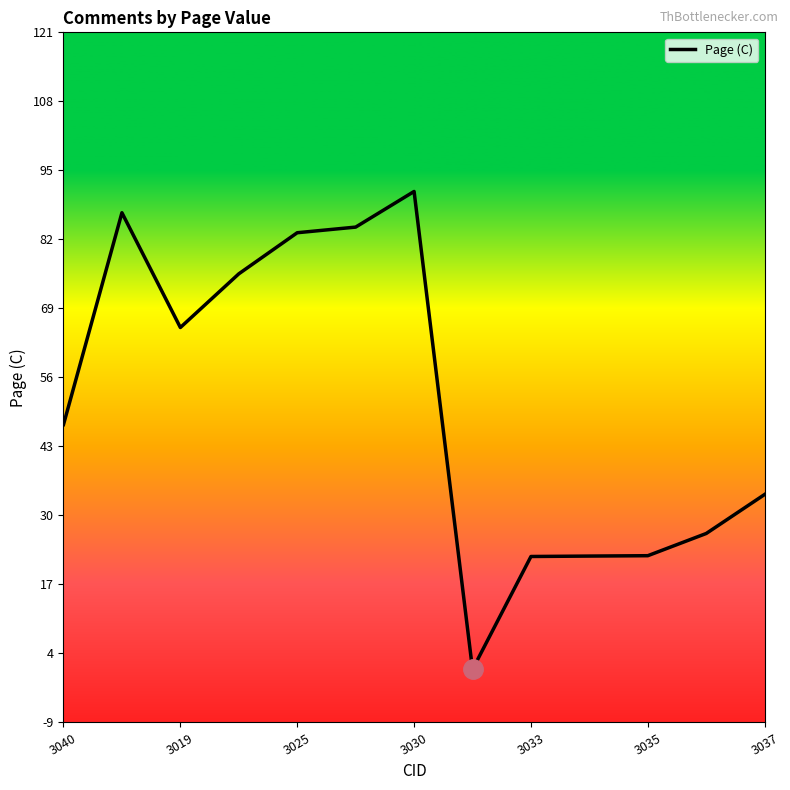

What is the maximum value shown in the chart?

91.1